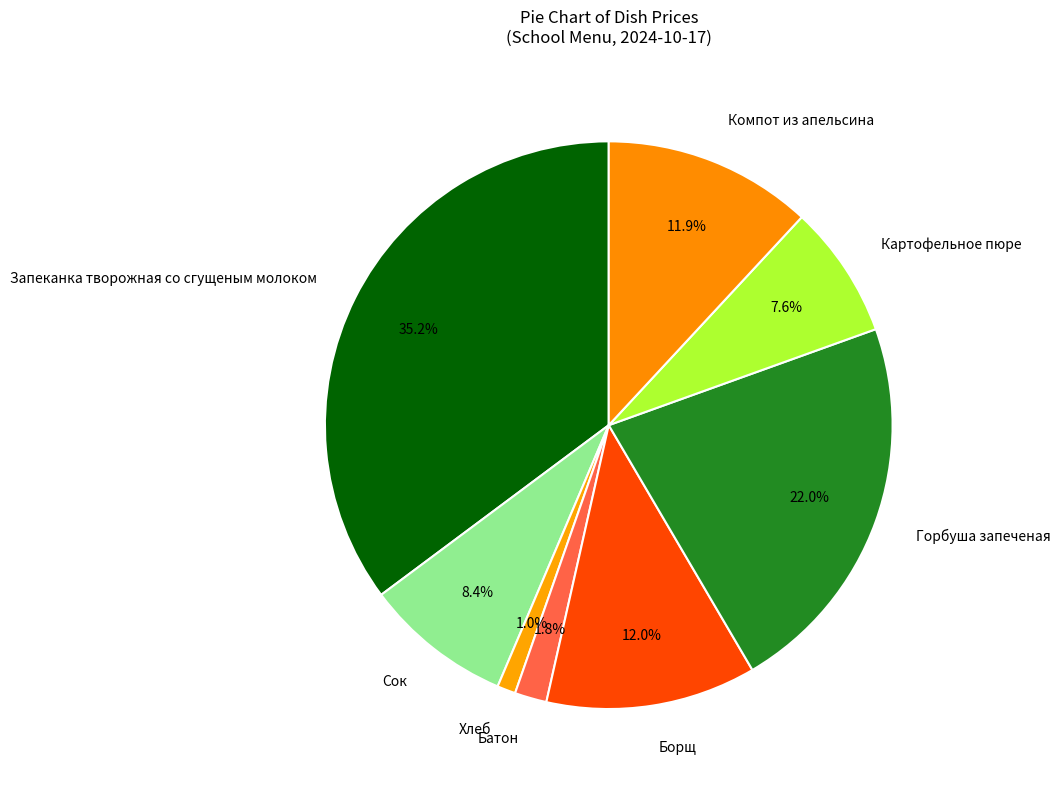

What portion of the pie excludes Хлеб?

99.0%